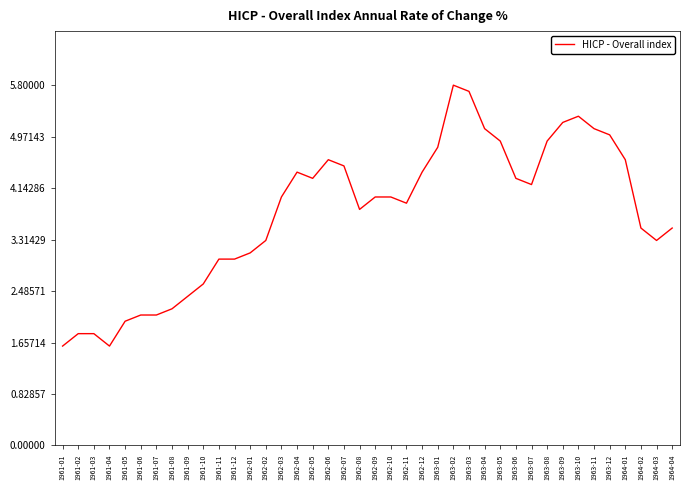

What position from the right is 1963-07?

10